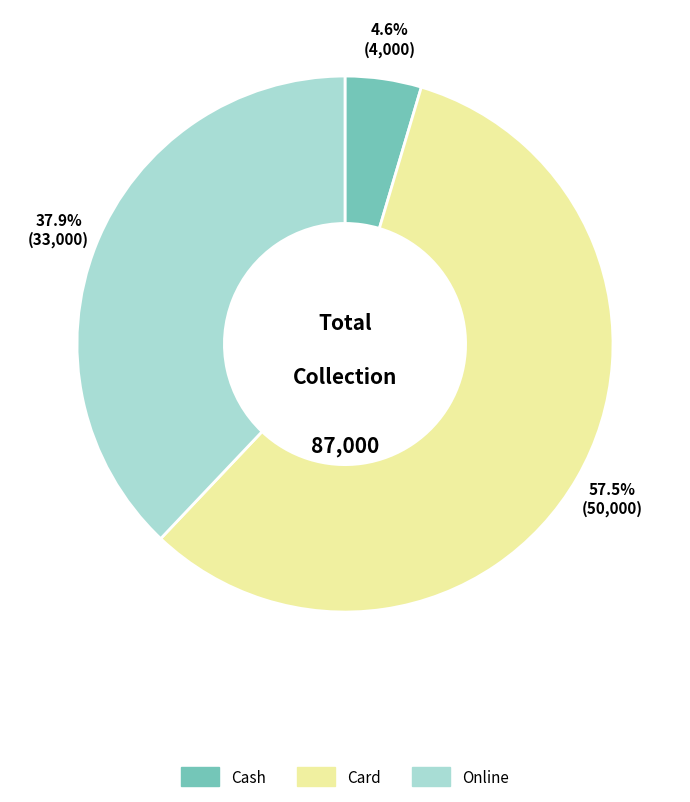

Do Online and Card together represent more than half of the pie?

Yes